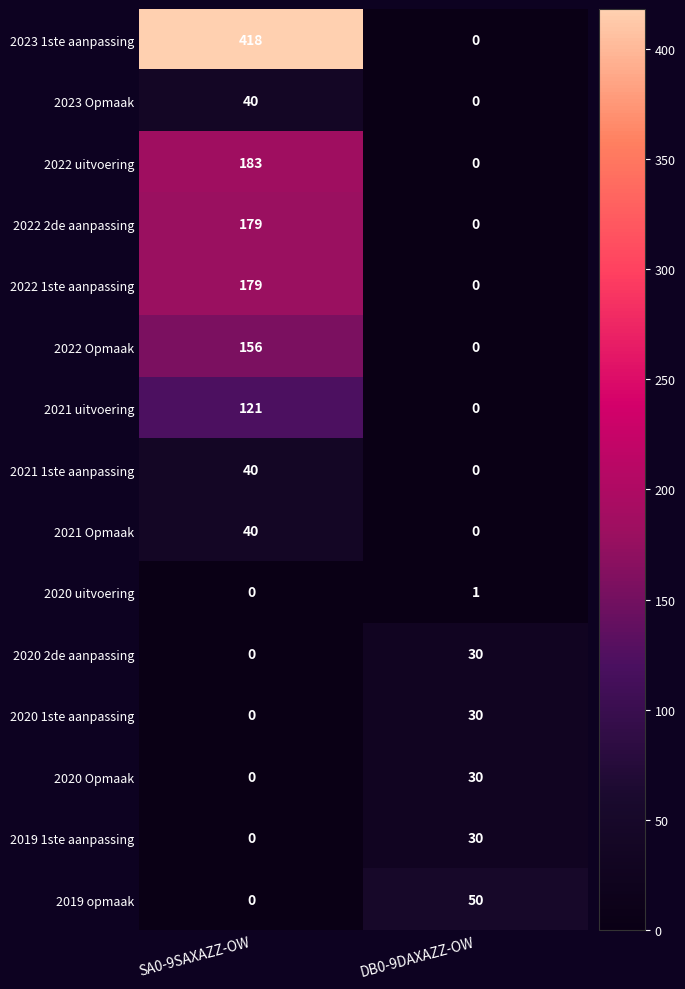

Between SA0-9SAXAZZ-OW and DB0-9DAXAZZ-OW, which series saw the biggest shift?

2023 1ste aanpassing